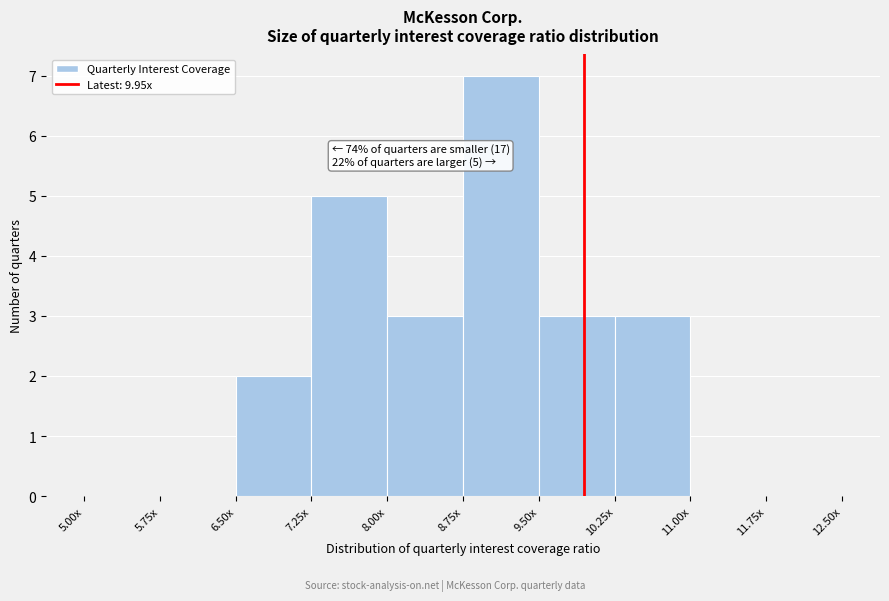

Reading left to right, transcribe all the data shown in this chart.

5.00x=0	5.75x=0	6.50x=2	7.25x=5	8.00x=3	8.75x=7	9.50x=3	10.25x=3	11.00x=0	11.75x=0